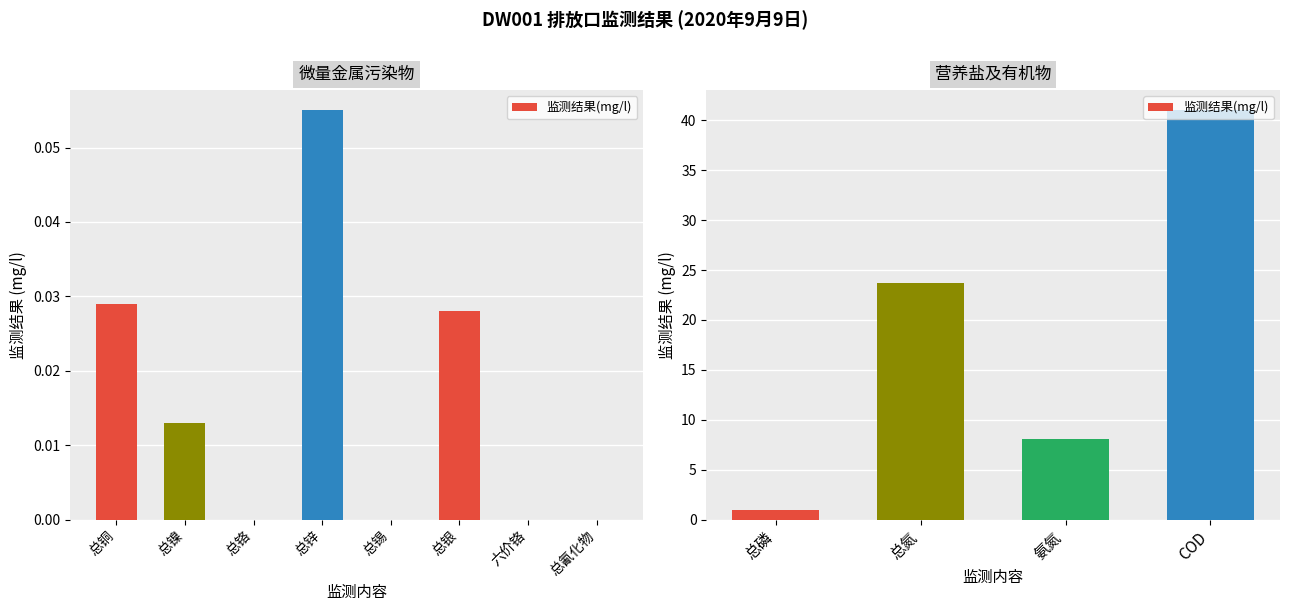

Is it true that the value at 总氮 is 35.6?

False